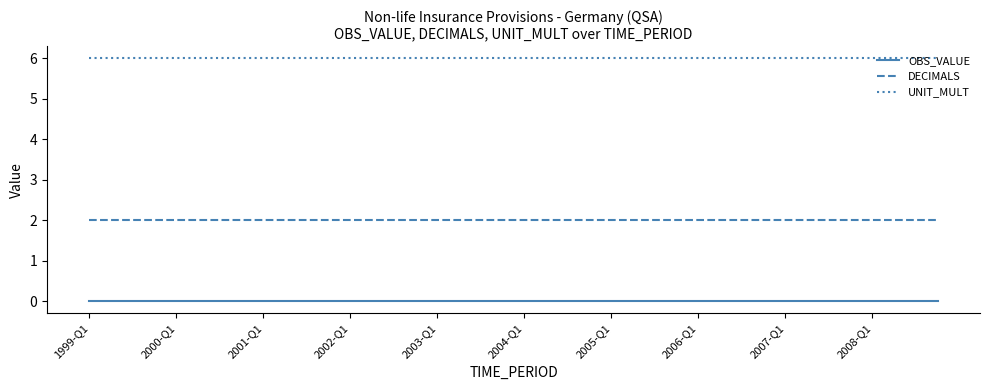

Which series has the largest total across all categories?

UNIT_MULT